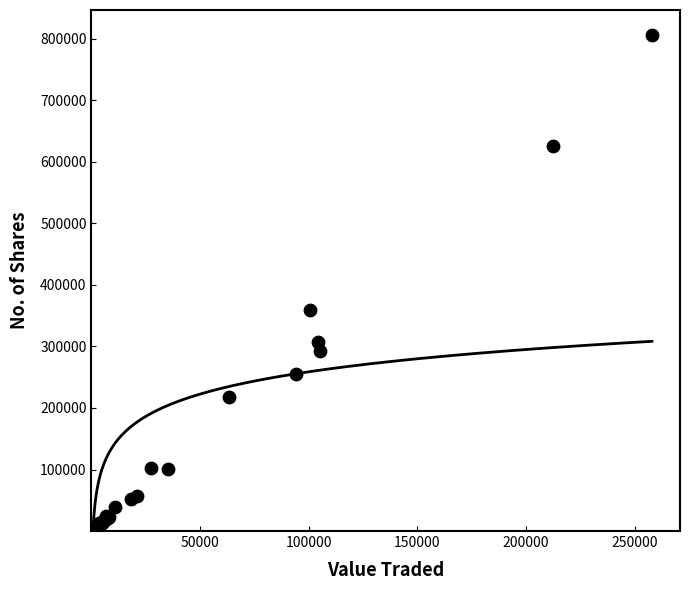

What Y value in the scatter plot is closest to 403183?

359062